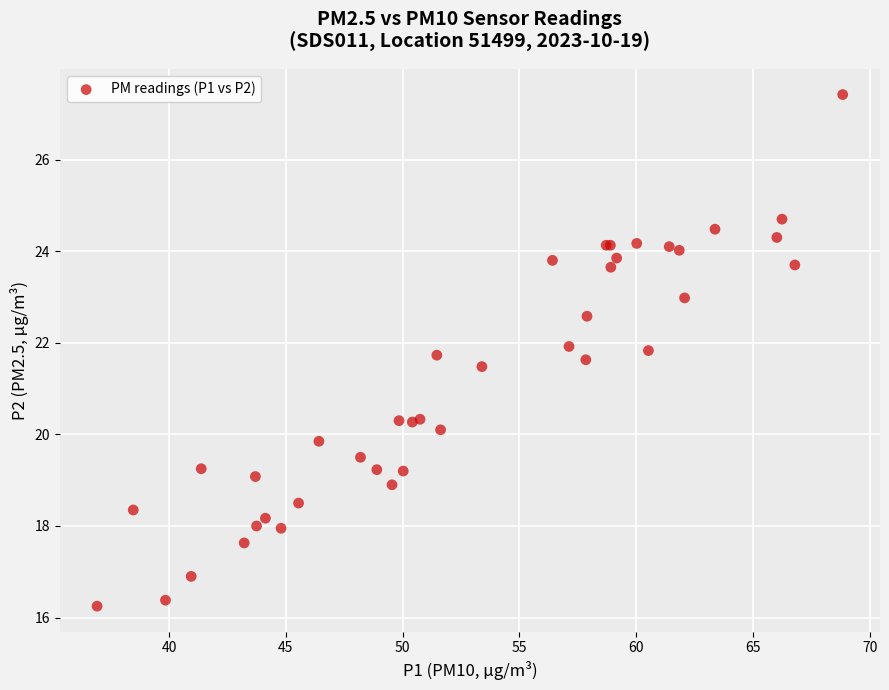

What Y value in the scatter plot is closest to 21?

21.5